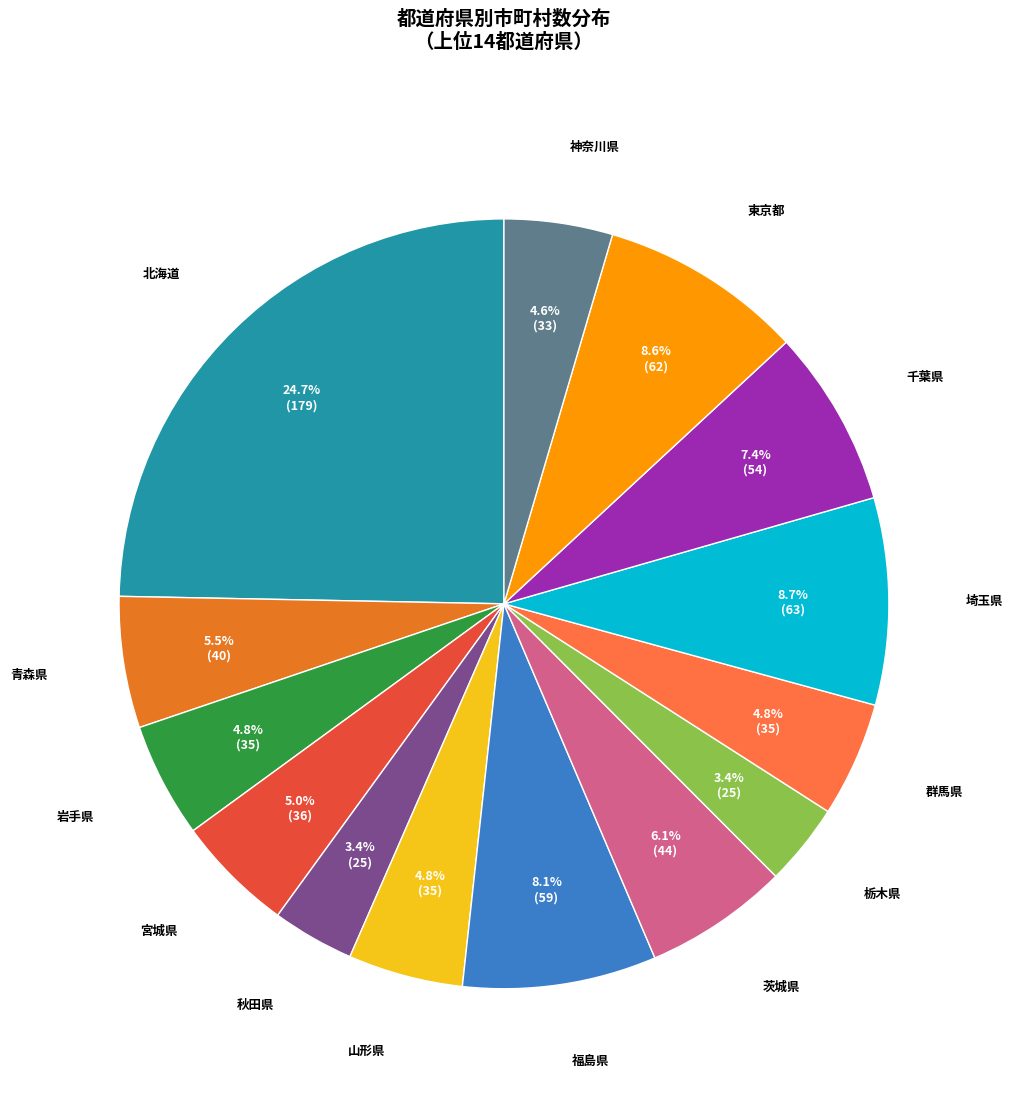

Does any single category account for the majority?

No